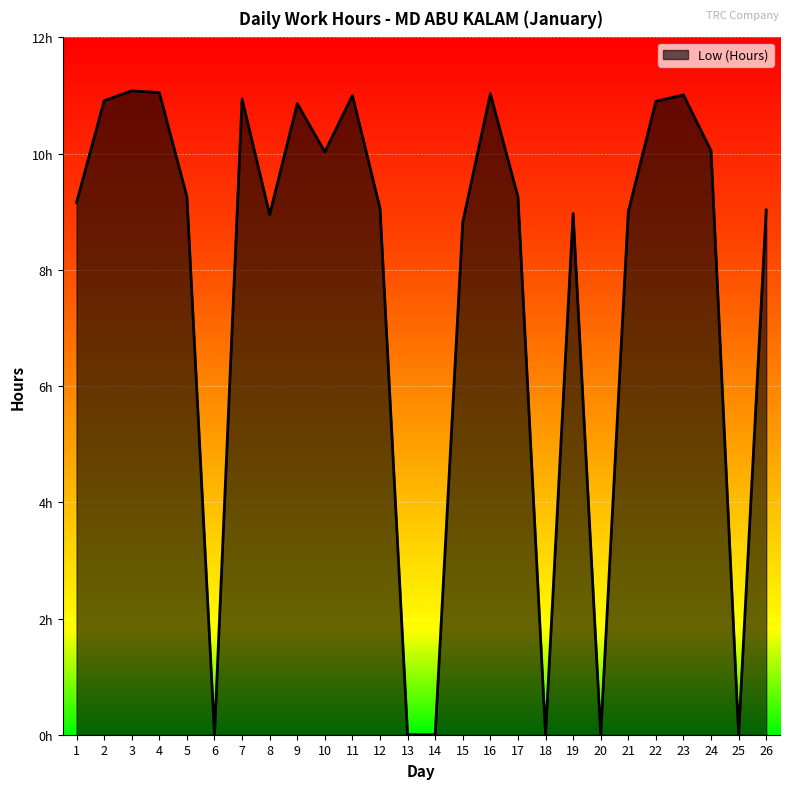

Reading left to right, transcribe all the data shown in this chart.

9.2	10.9	11.1	11.1	9.3	0.0	10.9	8.9	10.9	10.0	11.0	9.1	0.0	0.0	8.8	11.0	9.3	0.0	9.0	0.0	9.0	10.9	11.0	10.1	0.0	9.0